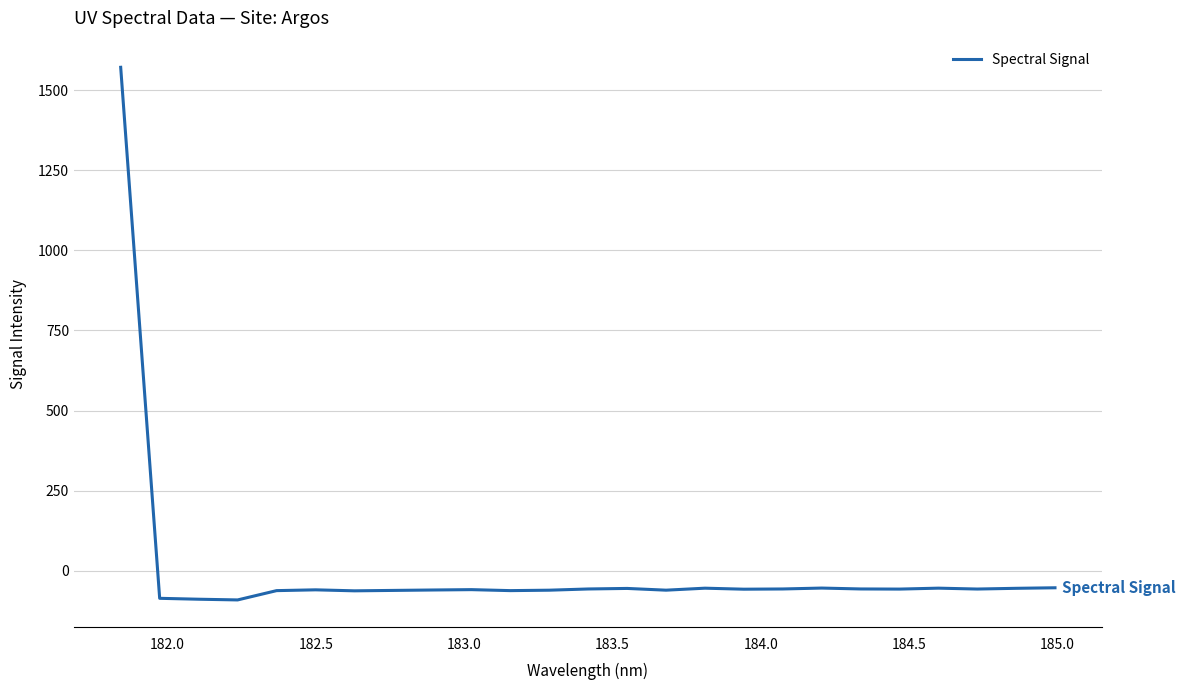

What is the smallest value displayed?

-91.1